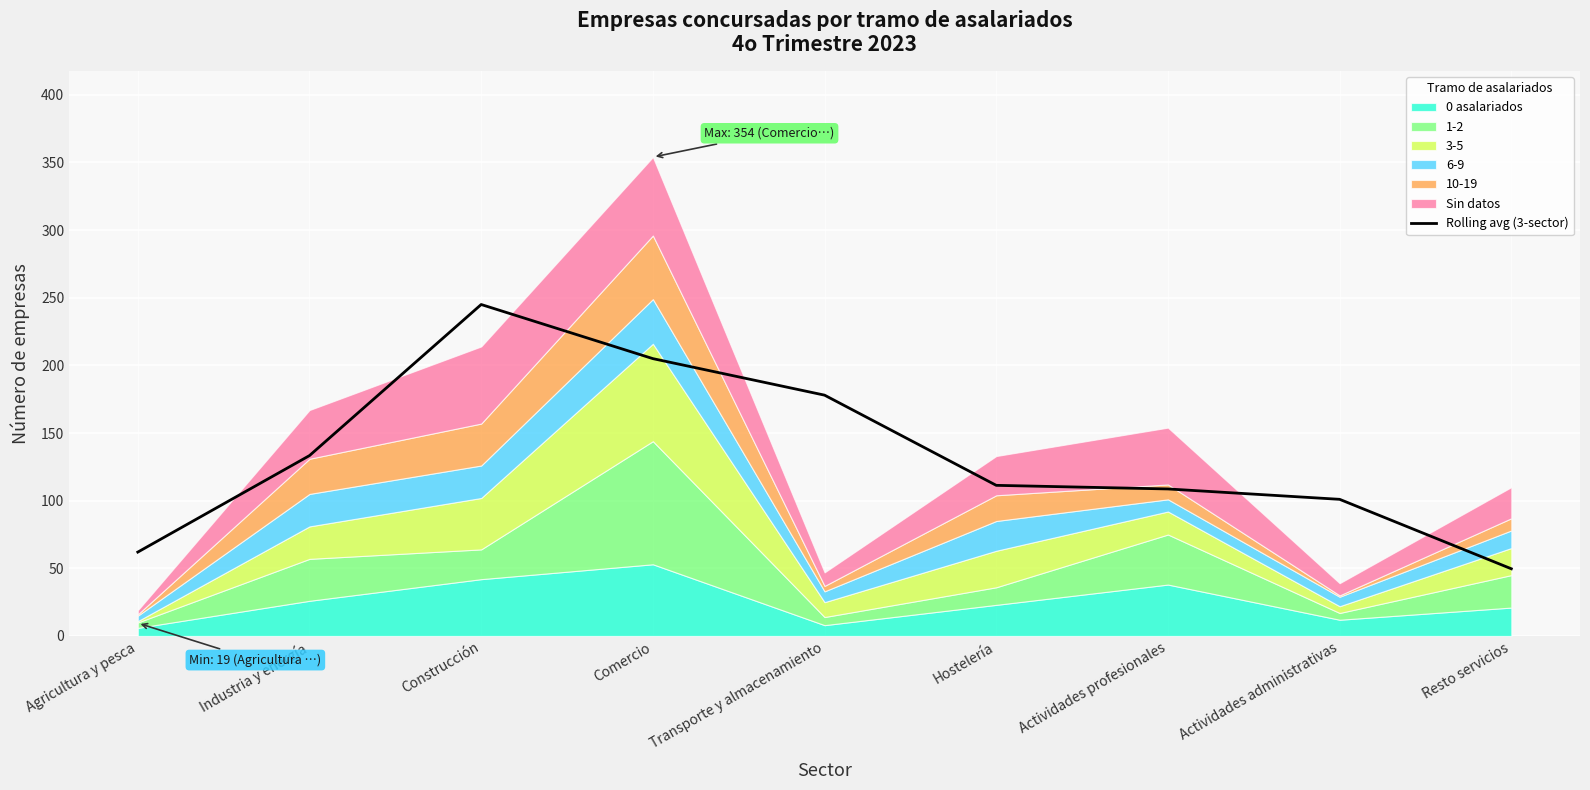

Reading left to right, extract all data points from this chart.

62.0	133.3	245.0	205.0	178.0	111.3	108.7	101.0	49.7